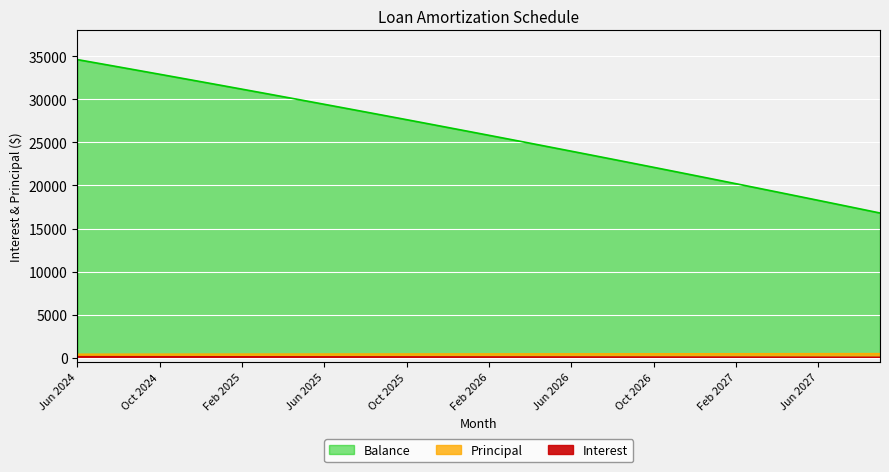

How many values in the Interest series are below 105?

20